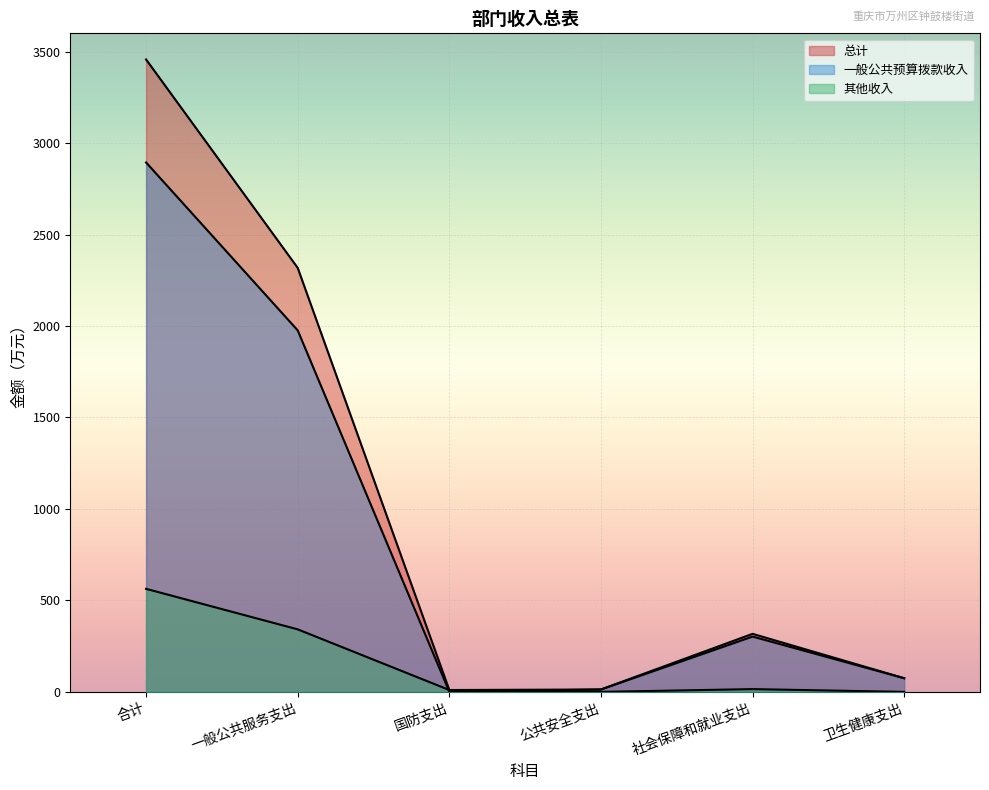

What are all the series names shown in the legend?

总计, 一般公共预算拨款收入, 其他收入